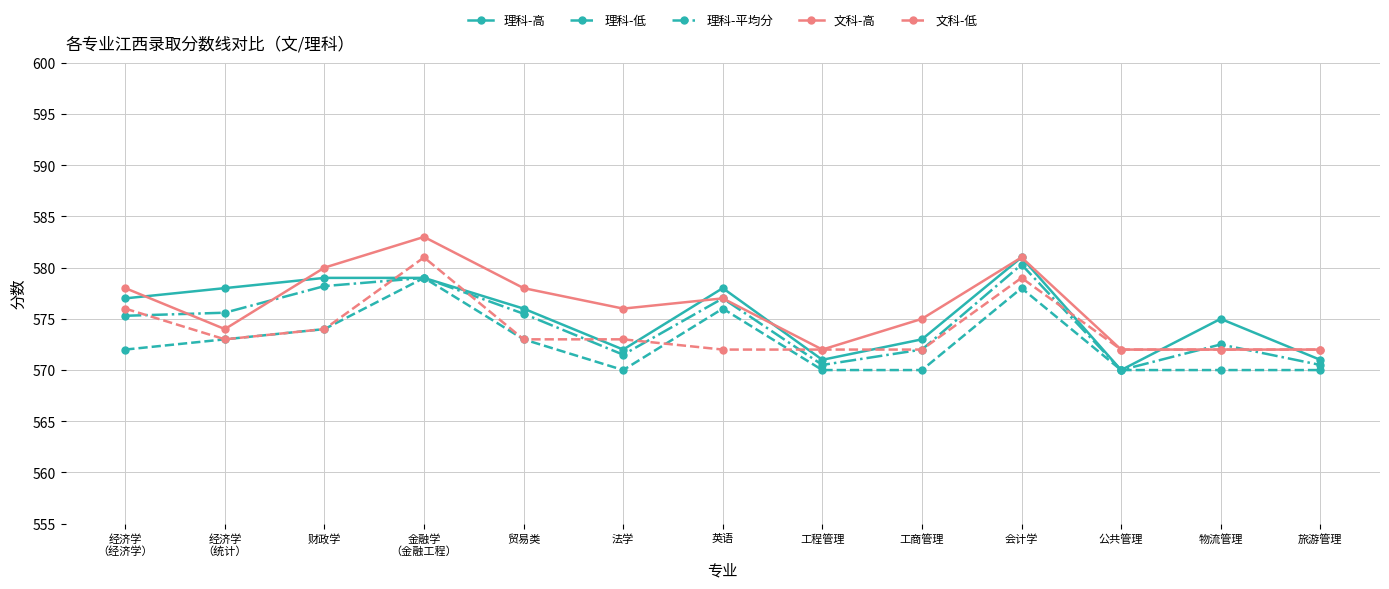

How many data points in 文科-低 are less than 573?

6